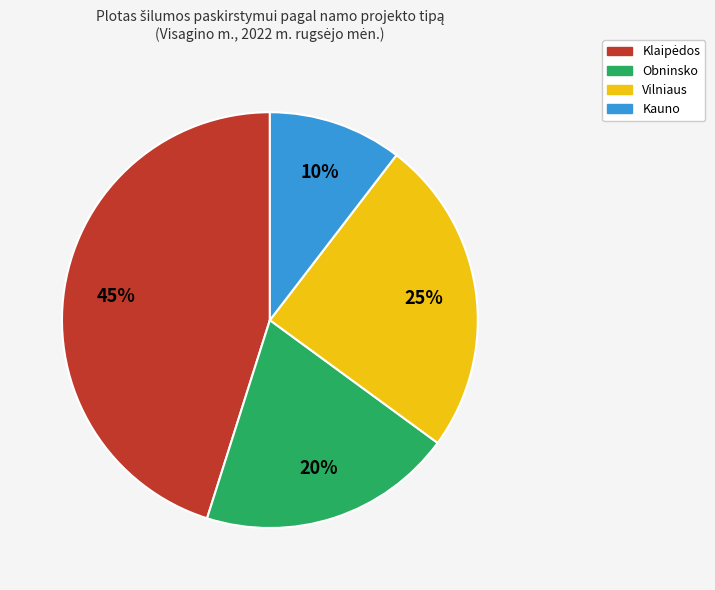

How many slices are in this pie chart?

4